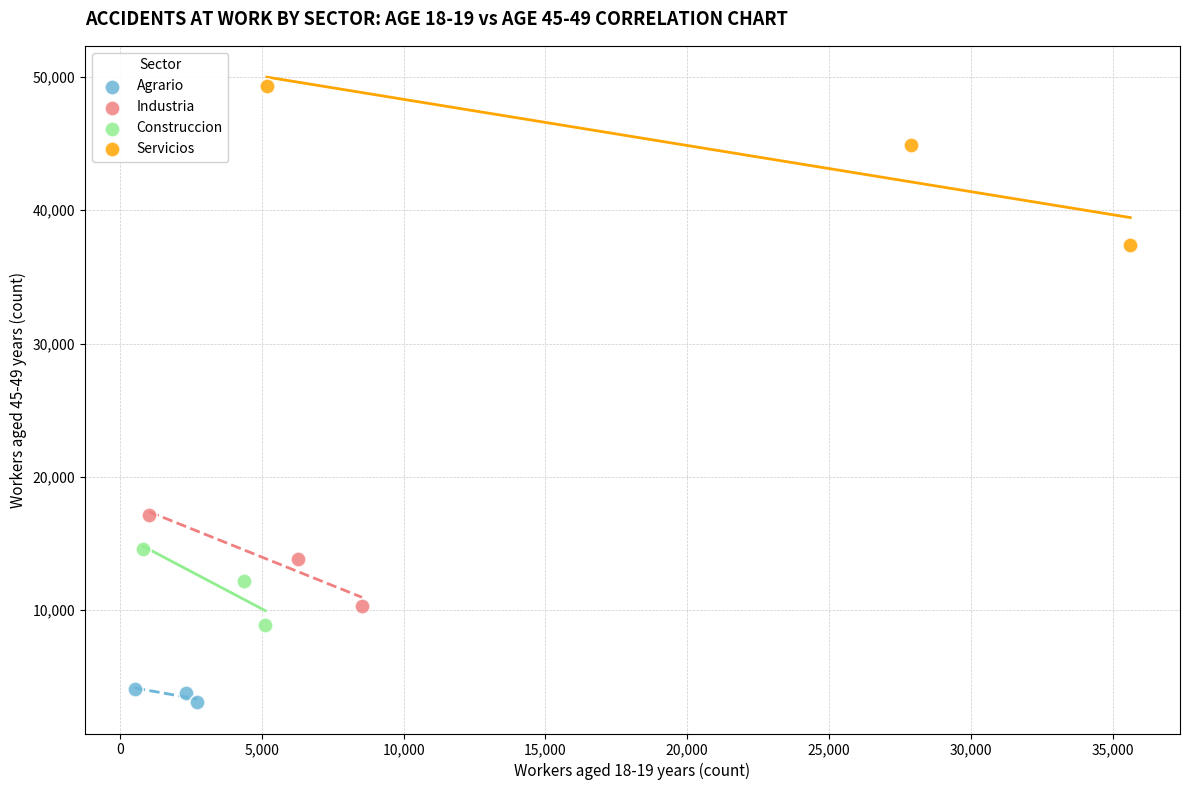

Which series contains the highest Y value?

Servicios